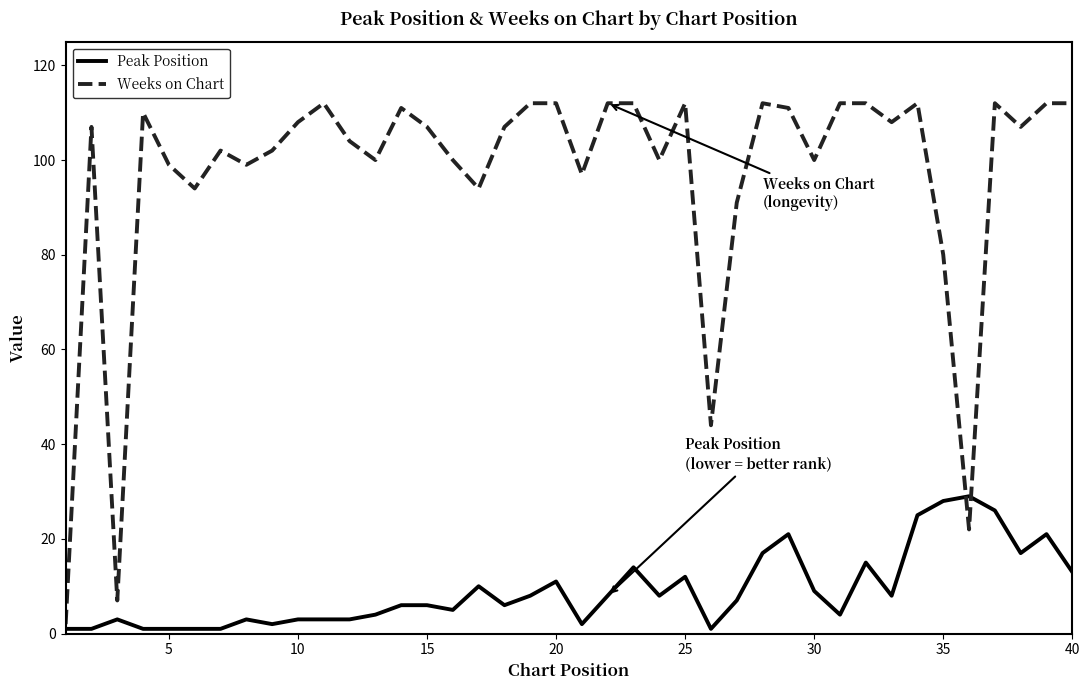

Which series ends up on top after the final intersection of Peak Position and Weeks on Chart?

Weeks on Chart